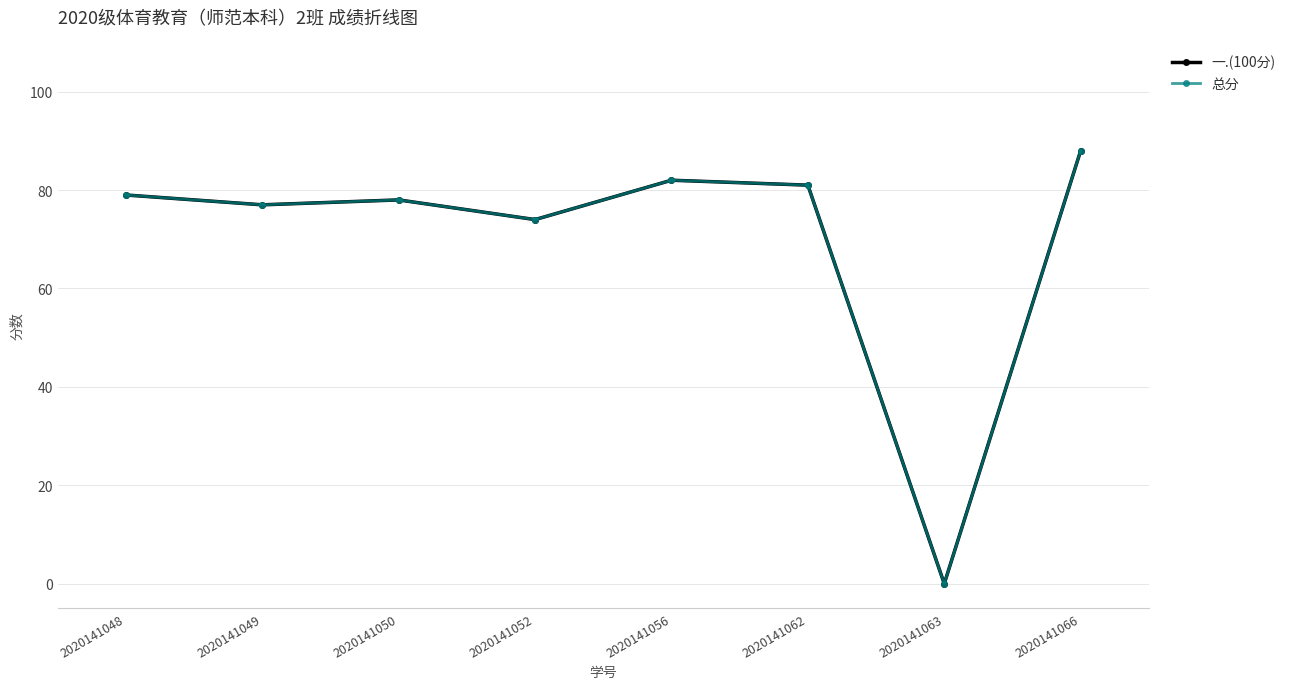

What is the value of the 总分 point at the 2nd from the left?

77